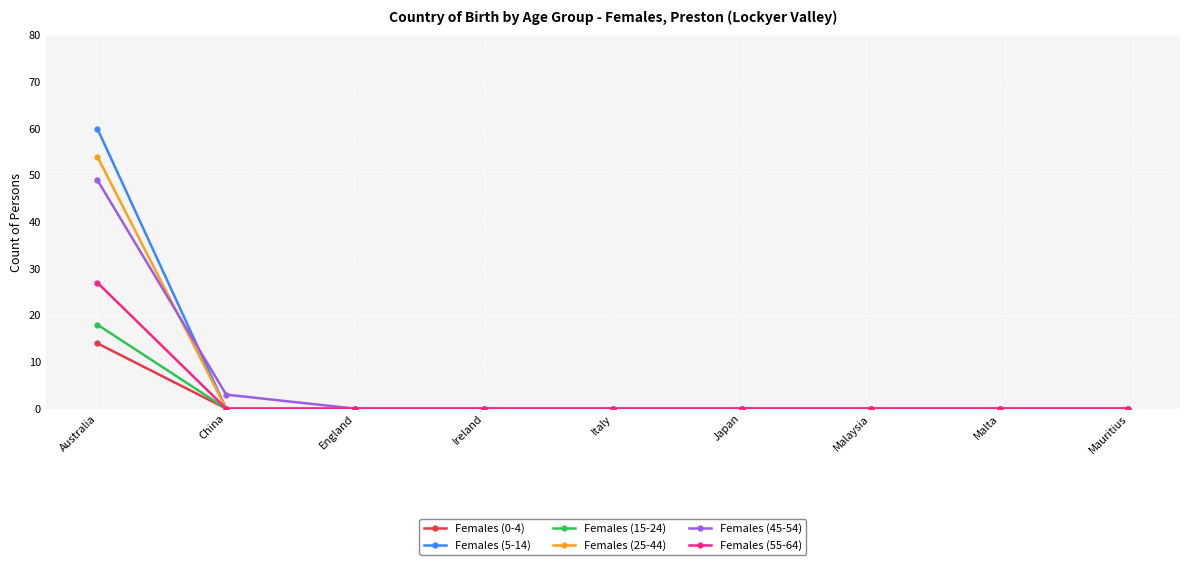

At which category is the sum across all series the highest?

Australia